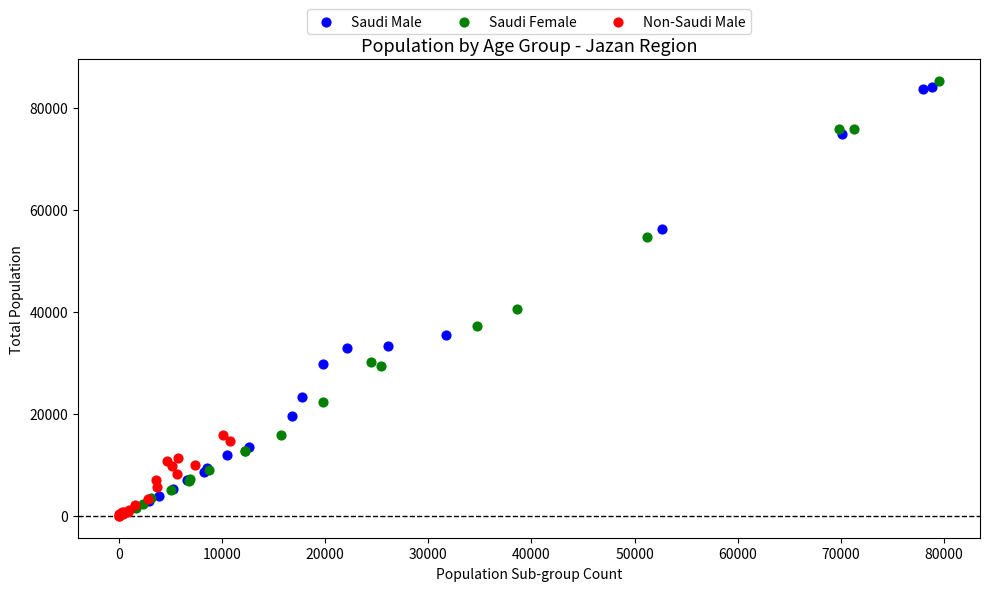

Which series reaches the minimum Y coordinate?

Non-Saudi Male